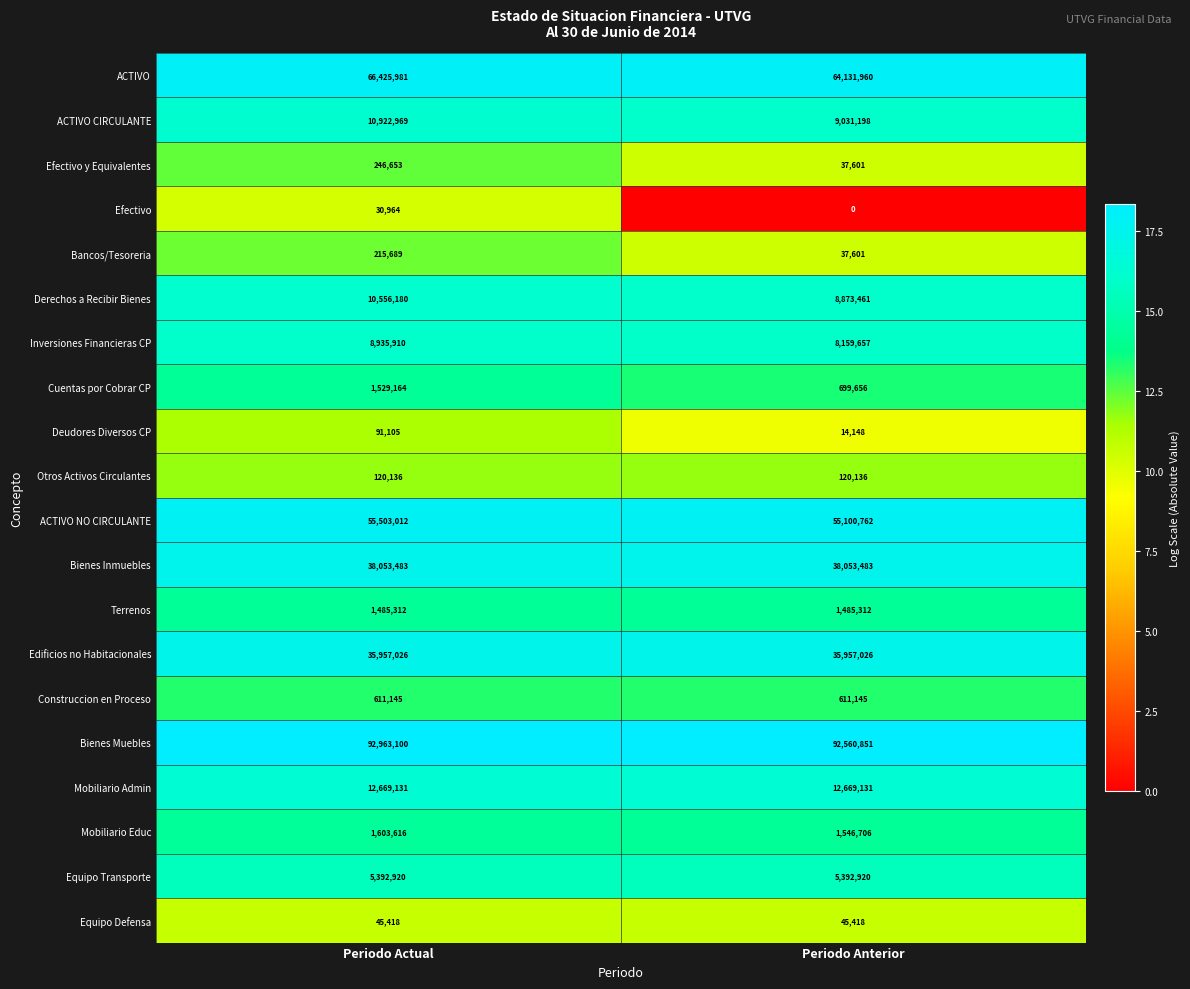

Which series has the largest total across all categories?

Bienes Muebles